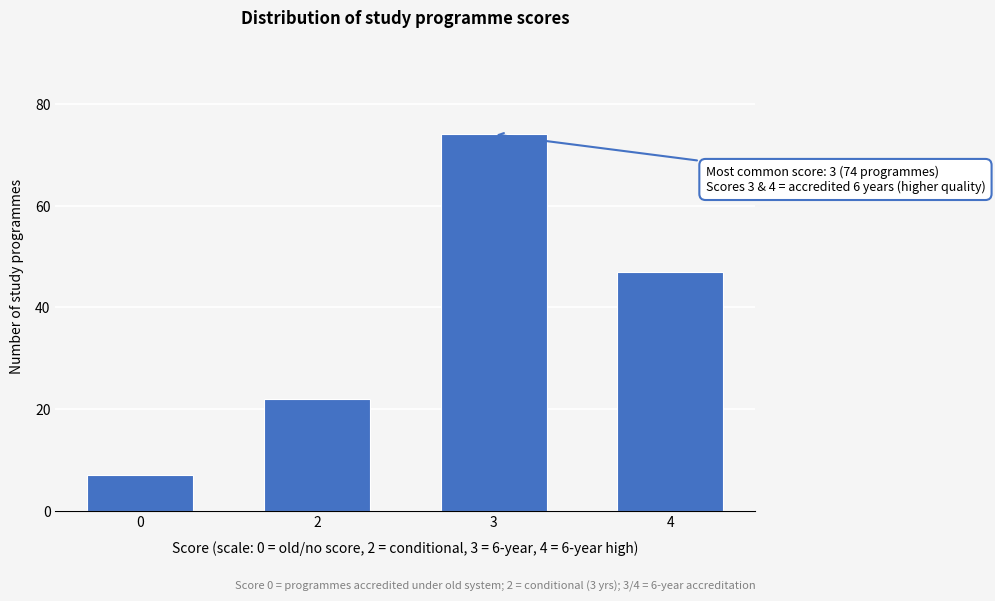

Reading left to right, extract all data points from this chart.

7	22	74	47